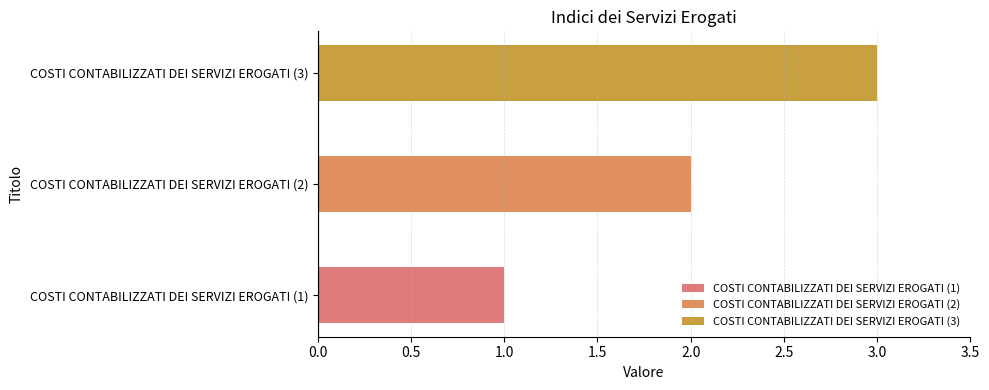

Rank the categories by value from highest to lowest.

COSTI CONTABILIZZATI DEI SERVIZI EROGATI (3), COSTI CONTABILIZZATI DEI SERVIZI EROGATI (2), COSTI CONTABILIZZATI DEI SERVIZI EROGATI (1)